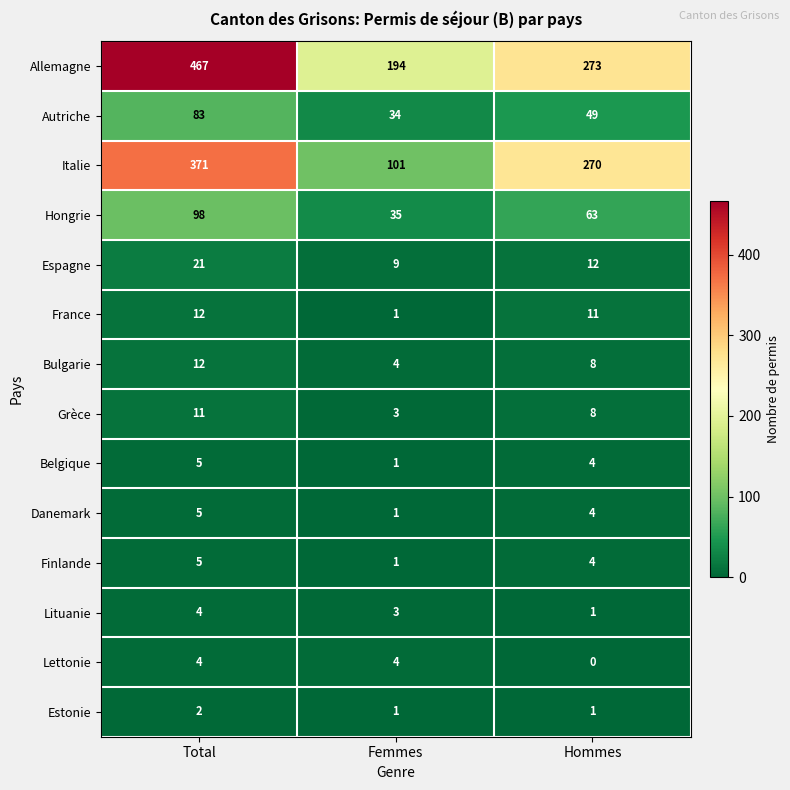

What is the difference between the maximum and minimum values in the Belgique series?

4